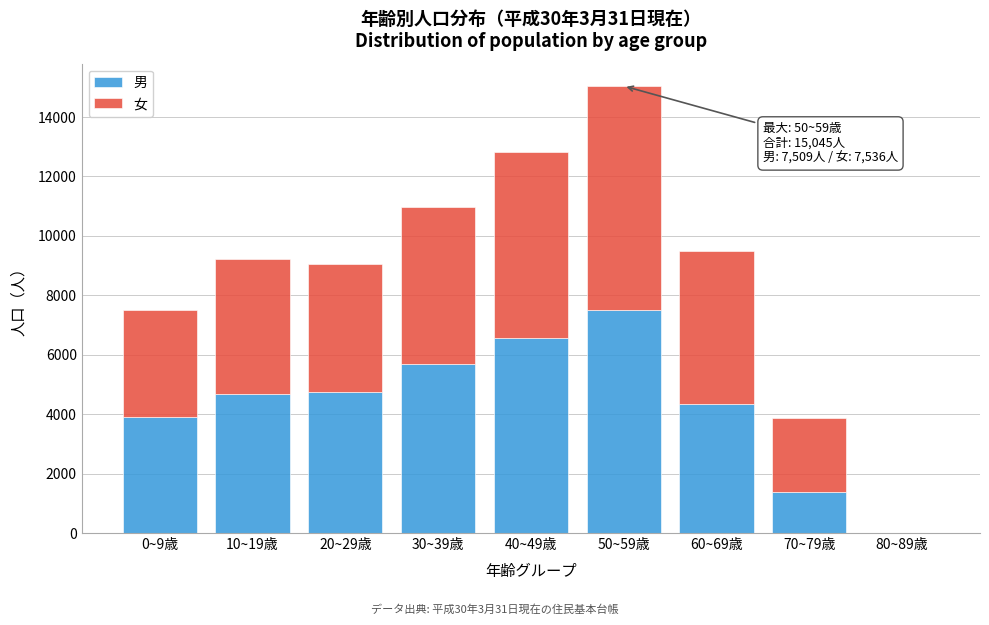

At which category is the sum across all series the highest?

50~59歳